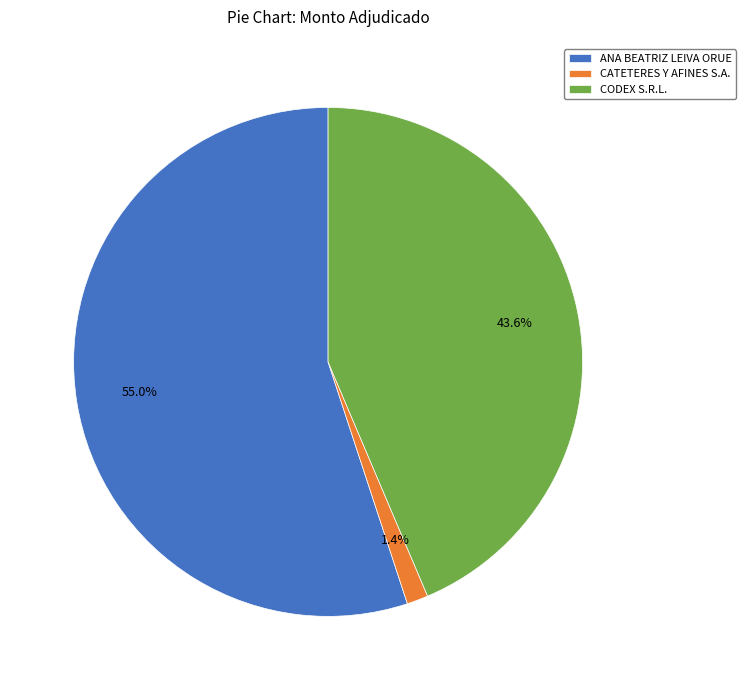

To the nearest percent, what portion does CODEX S.R.L. represent?

44%